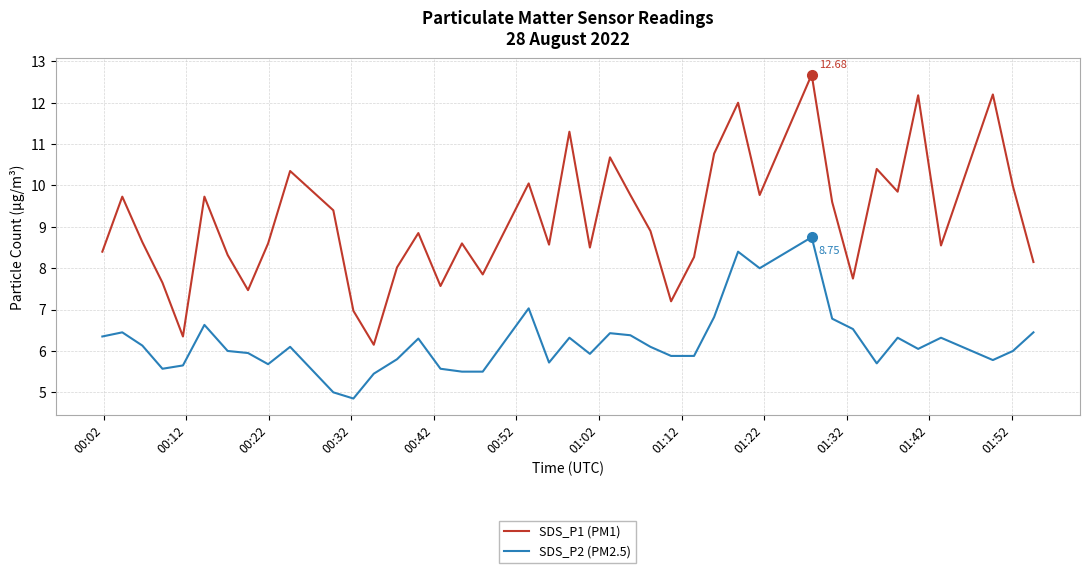

Rank the series by their average value, from lowest to highest.

SDS_P2 (PM2.5), SDS_P1 (PM1)